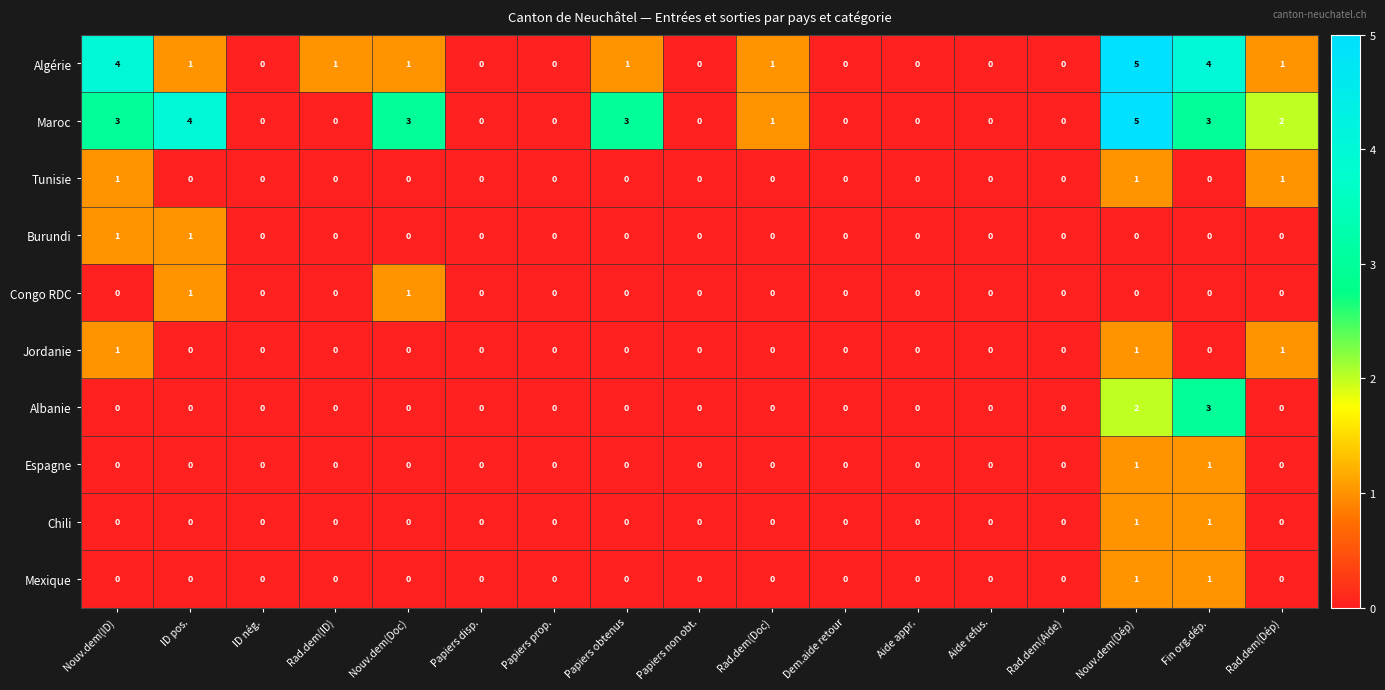

The Tunisie series shows -1 at Rad.dem(ID). True or false?

False